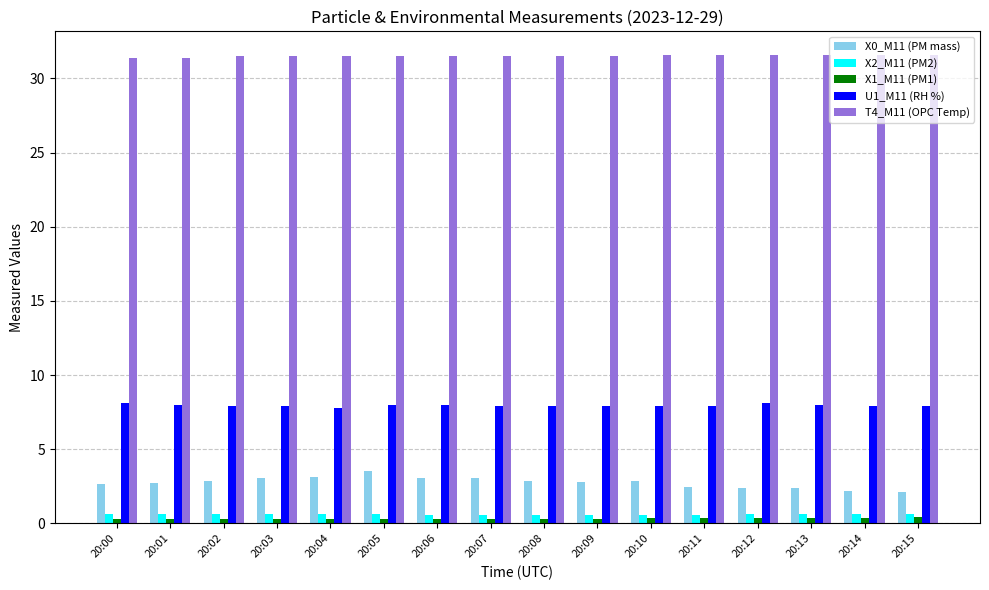

What is the highest value of the U1_M11 (RH %) series?

8.1